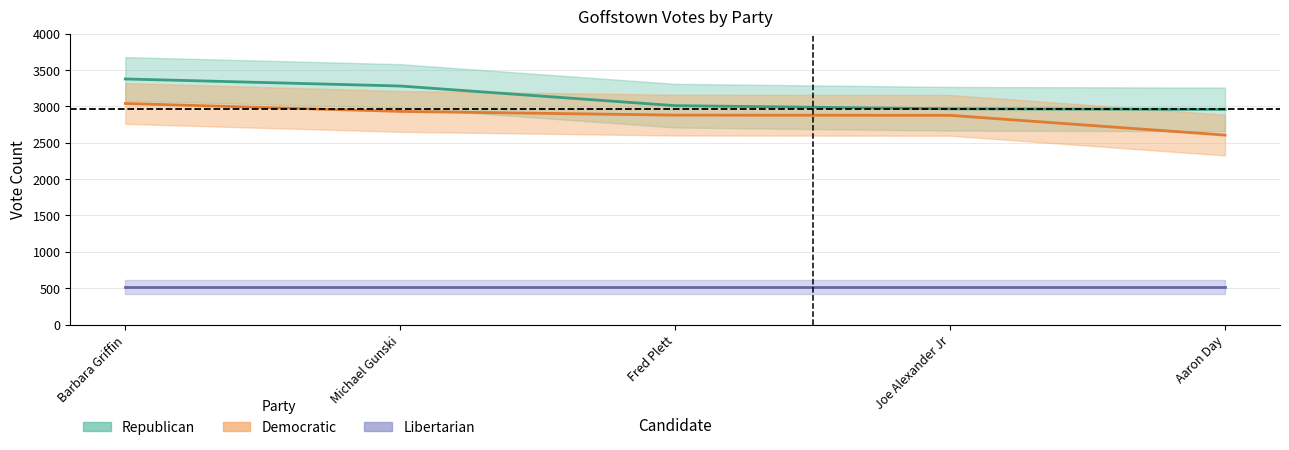

What position from the right is Joe Alexander Jr?

2